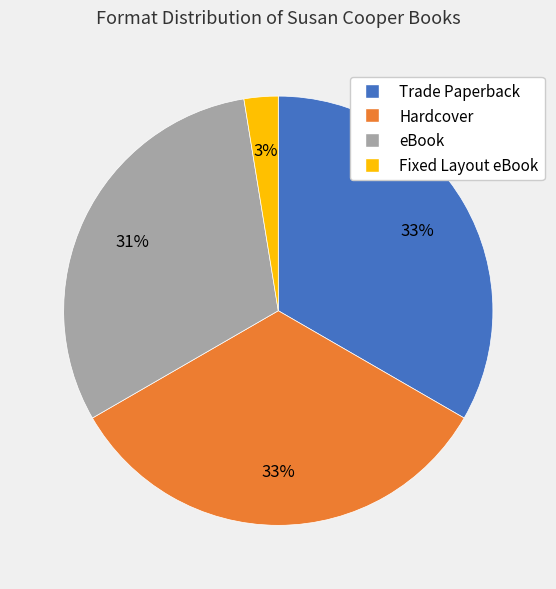

The Fixed Layout eBook slice represents 13% of the pie. True or false?

False